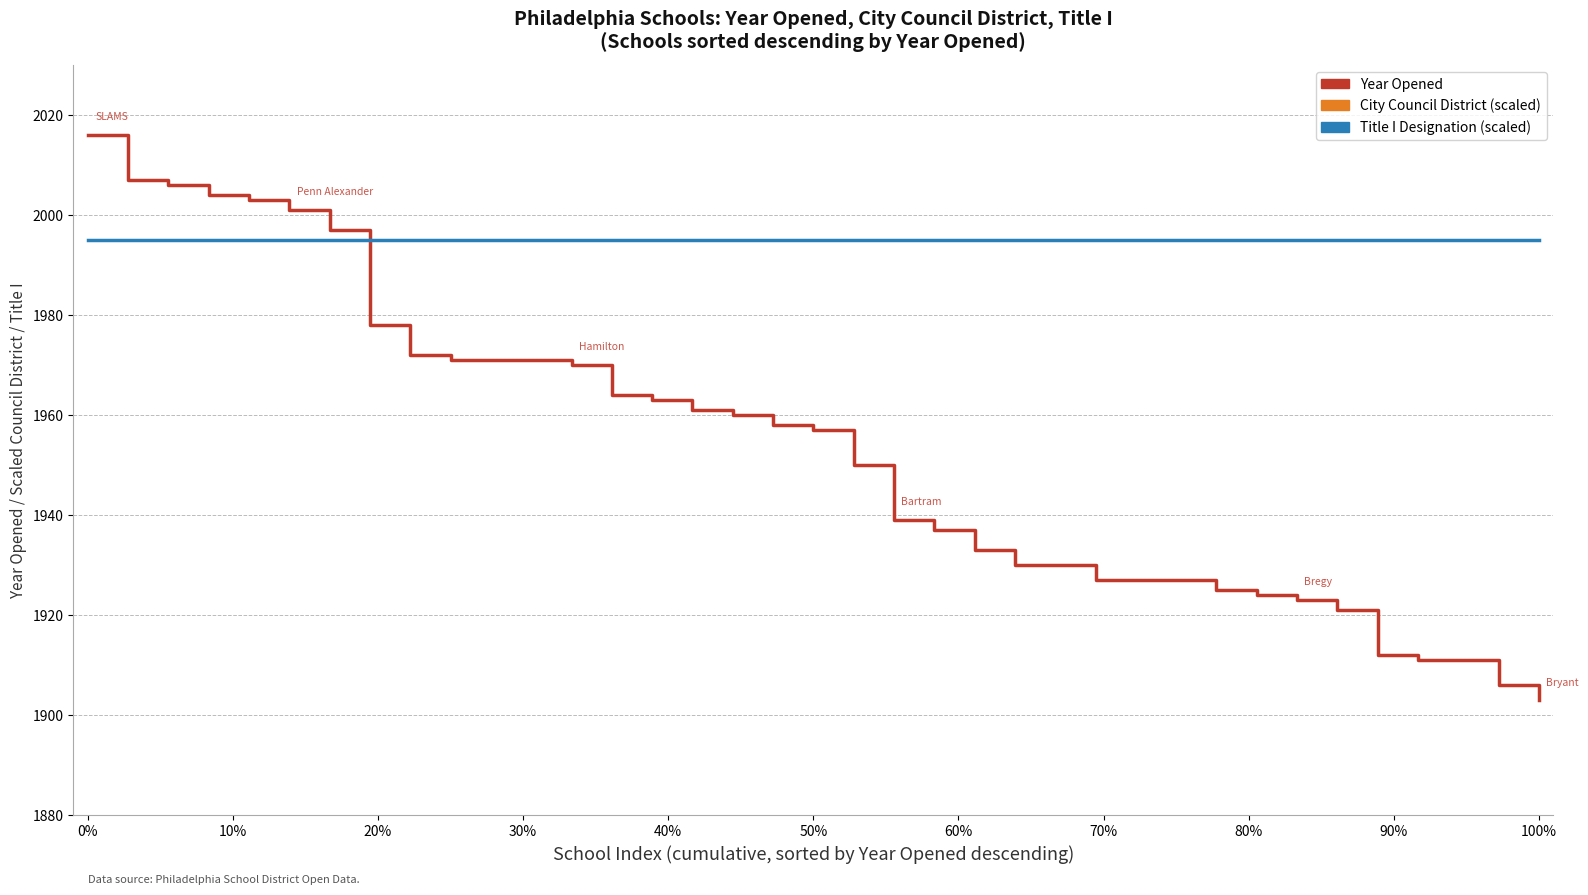

What is the value of the Year Opened point at the 36th from the left?

1906